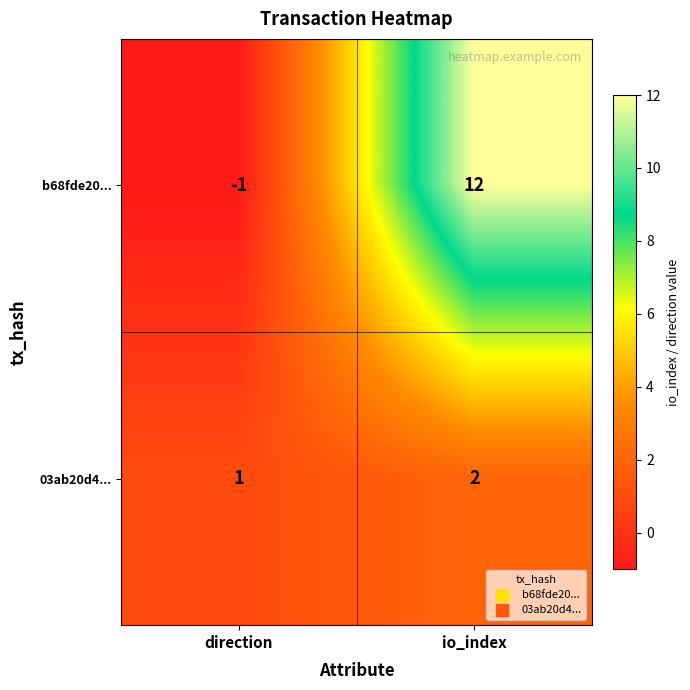

The value of b68fde20... at io_index is 22. True or false?

False